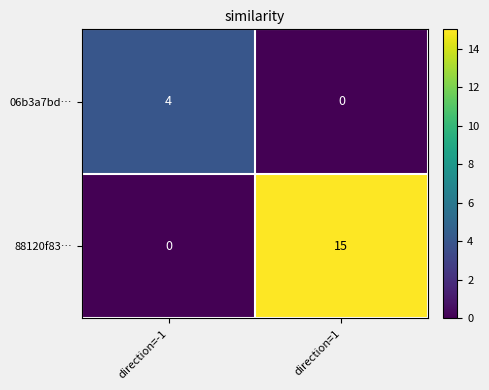

Which series has the largest total across all categories?

88120f83…